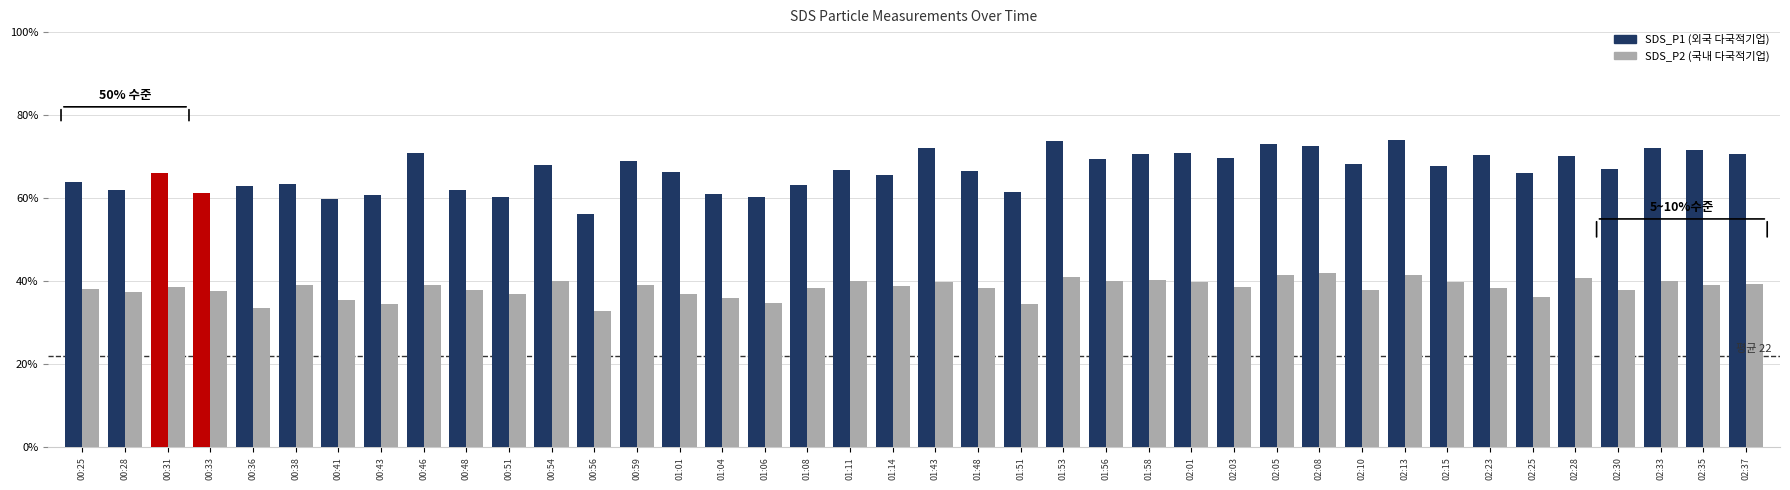

Reading left to right, extract all data points from this chart.

SDS_P1 (외국 다국적기업): 64.0	61.9	66.1	61.3	63.0	63.4	59.8	60.7	70.9	62.0	60.3	67.9	56.1	69.0	66.4	60.9	60.2	63.1	66.7	65.6	72.2	66.5	61.5	73.8	69.4	70.7	70.8	69.7	72.9	72.6	68.2	74.1	67.8	70.3	66.2	70.1	67.0	72.0	71.7	70.5
SDS_P2 (국내 다국적기업): 38.1	37.3	38.5	37.6	33.6	39.1	35.5	34.5	39.0	37.9	36.9	40.1	32.9	39.2	36.9	36.0	34.7	38.4	40.0	38.8	39.9	38.3	34.5	40.9	40.1	40.2	39.9	38.7	41.5	41.9	38.0	41.6	39.8	38.5	36.1	40.9	37.9	40.2	39.2	39.3